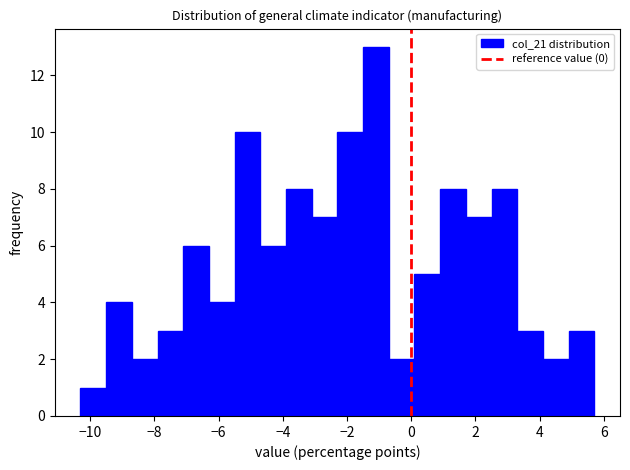

Which range on the x-axis has the tallest bar?

-1.5 to -0.7